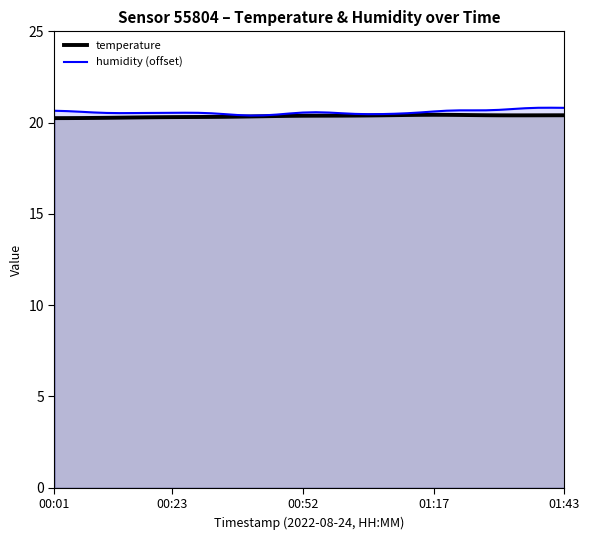

Is the value of temperature at 10 greater than the value of humidity (offset) at 14?

No